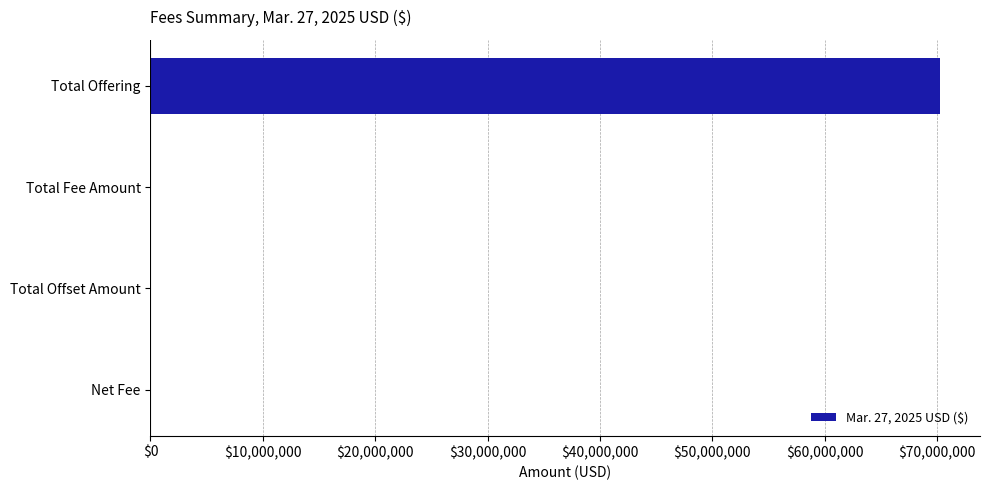

Count the number of categories in the chart.

4